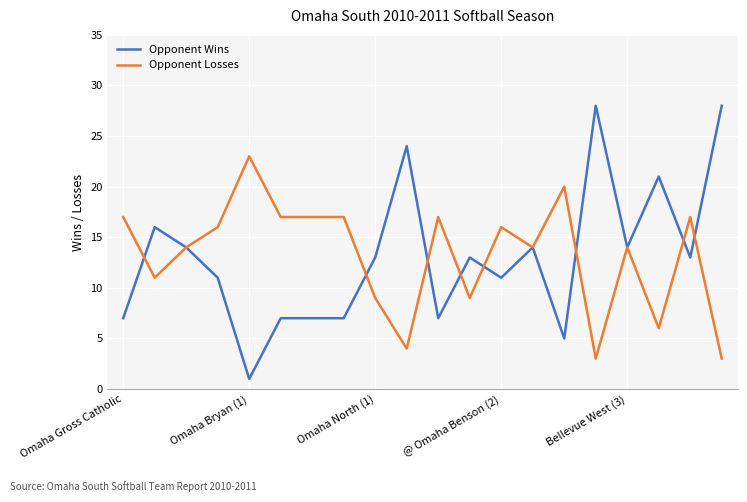

List the series in order of their peak value, lowest first.

Opponent Losses, Opponent Wins